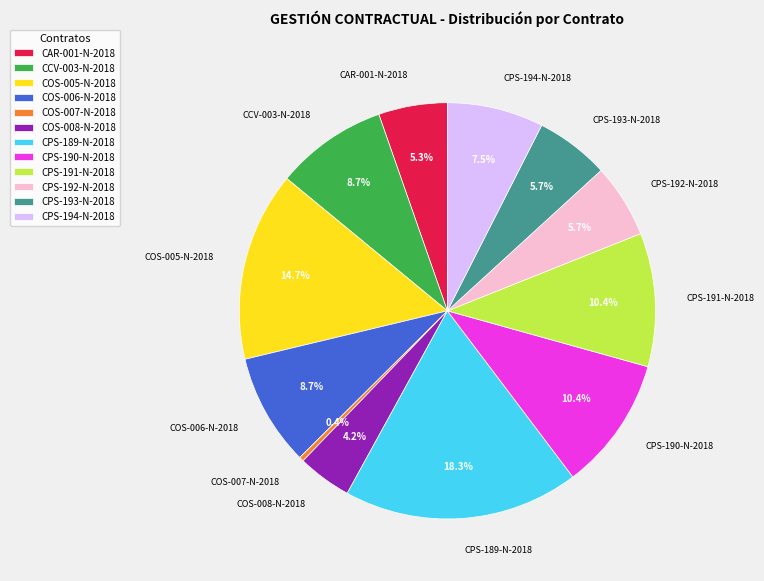

Which slice is the smallest?

COS-007-N-2018